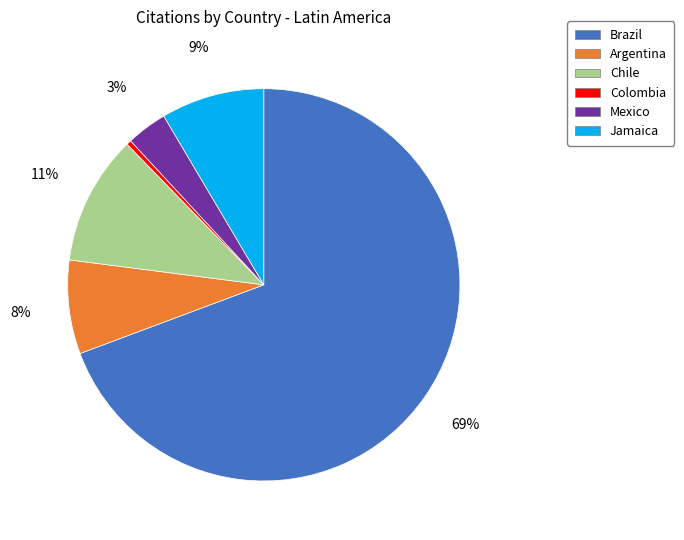

Is the sum of Jamaica and Brazil greater than half?

Yes